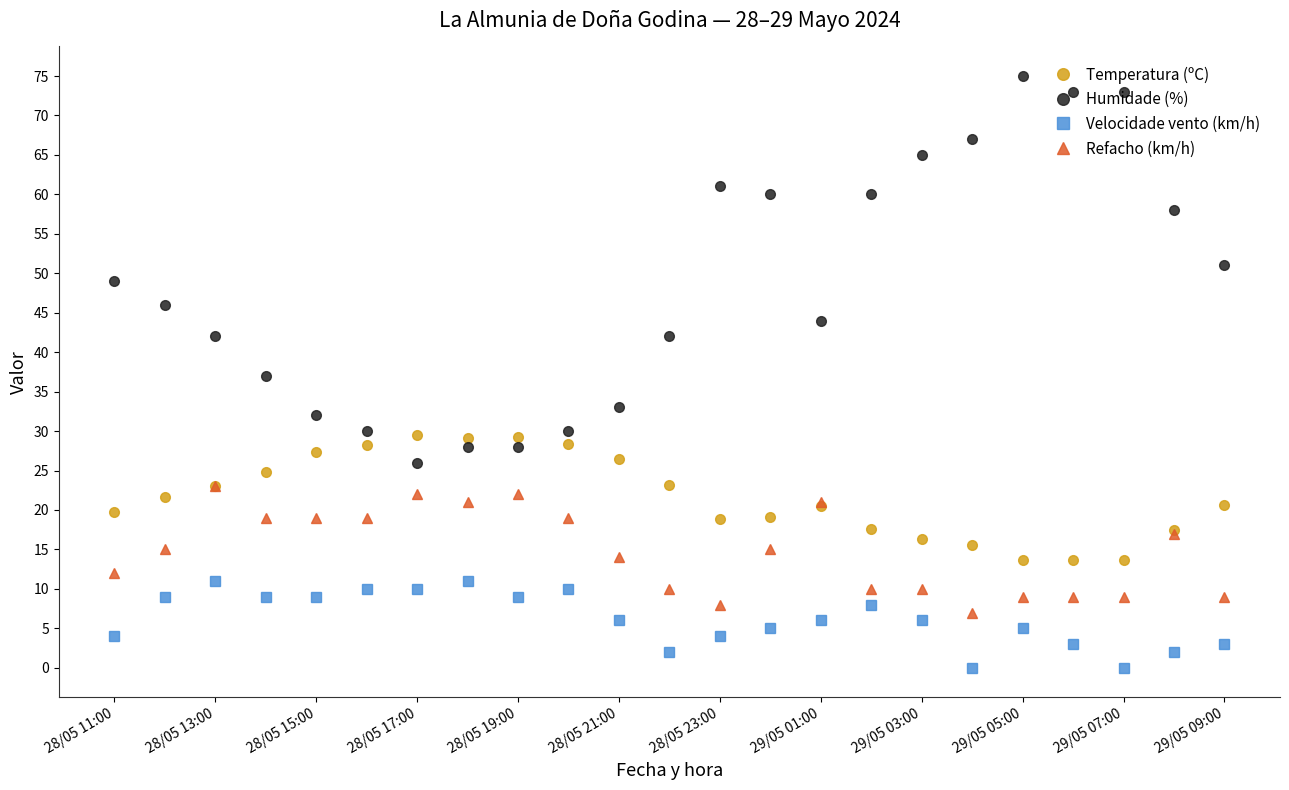

What is the difference between the second highest and minimum values in the Humidade (%) series?

47.0